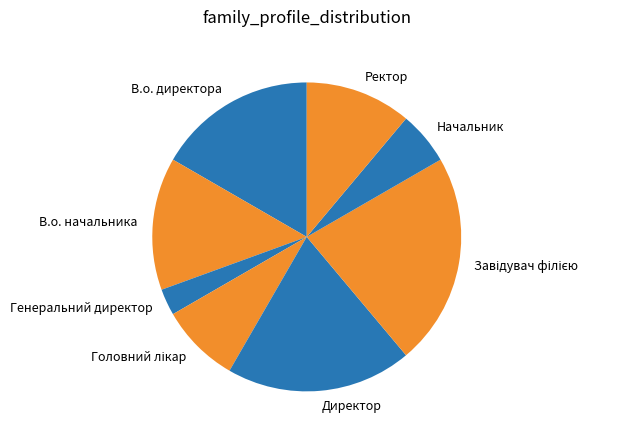

Is the sum of Директор and В.о. директора greater than half?

No